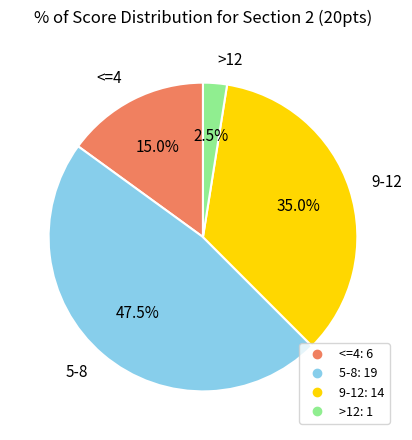

Do 5-8 and 9-12 together represent more than half of the pie?

Yes